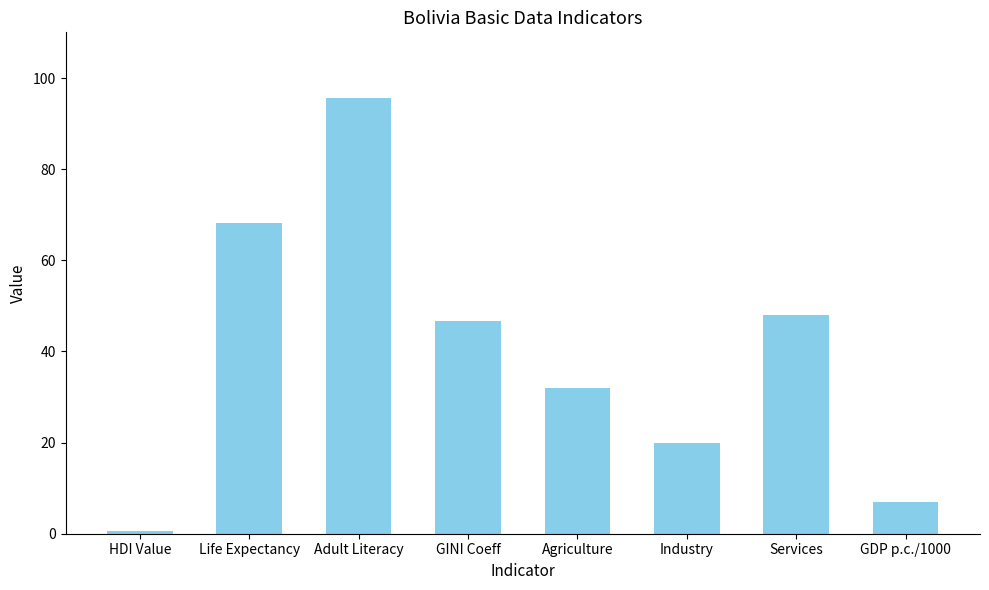

What is the value of the 8th bar from the left?

7.0